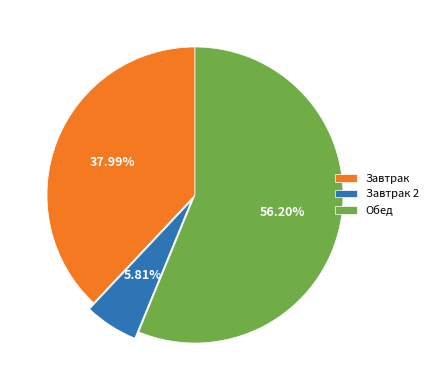

How many segments does this pie chart have?

3